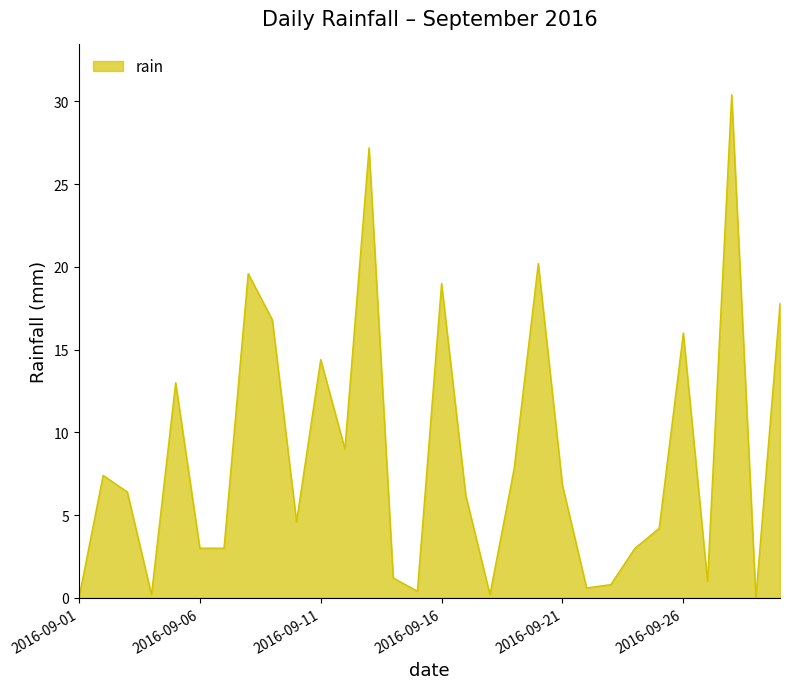

What is the difference between the maximum and minimum values?

30.4